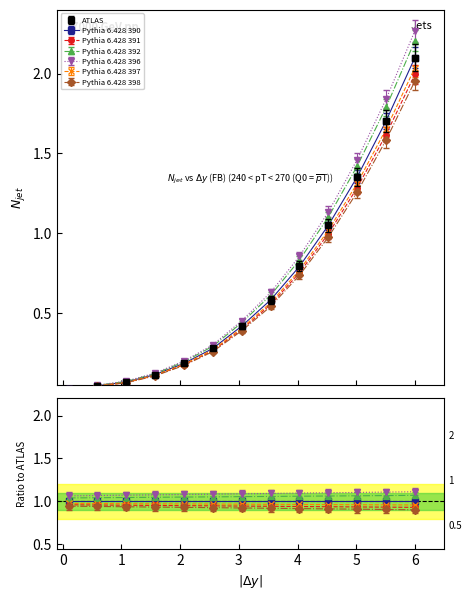

Is it true that Pythia 6.428 391 equals 0.1 at 2021-07-19?

False